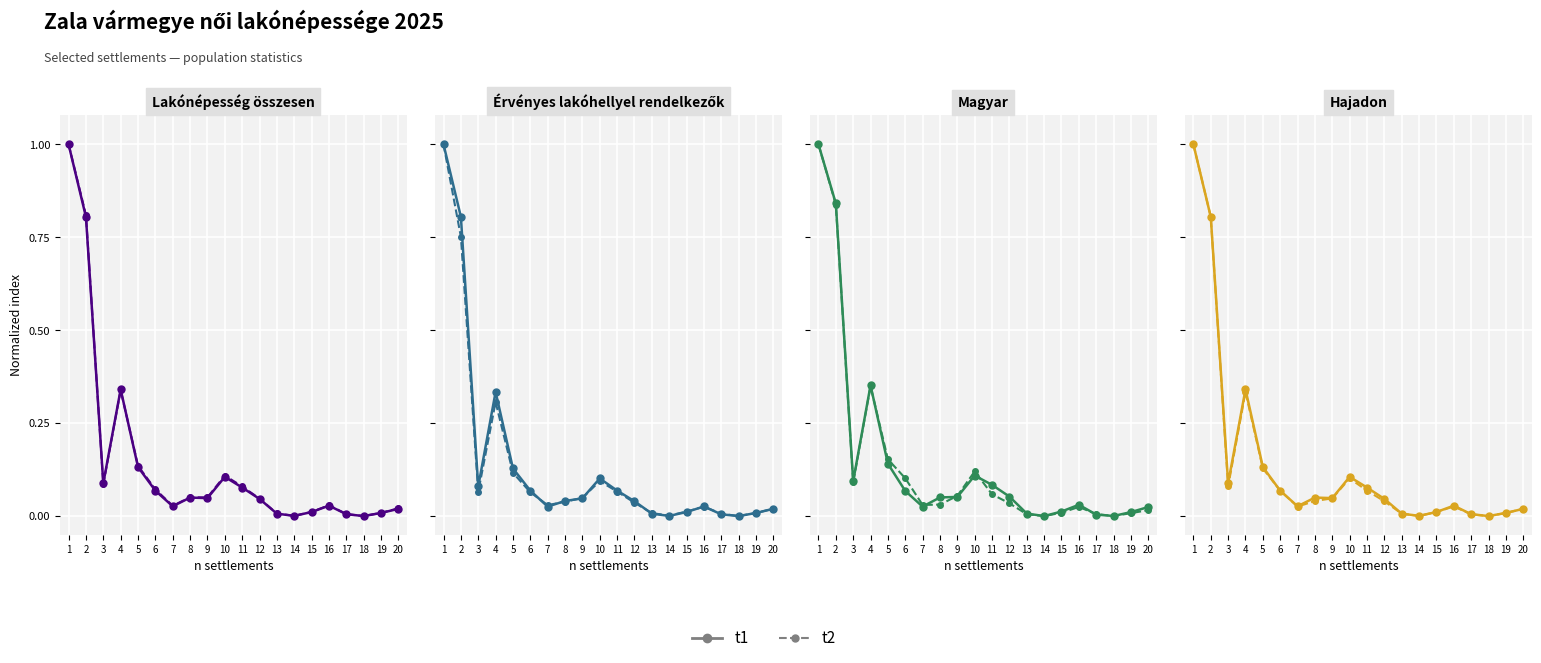

What is the sum of all t2 values?

2.8